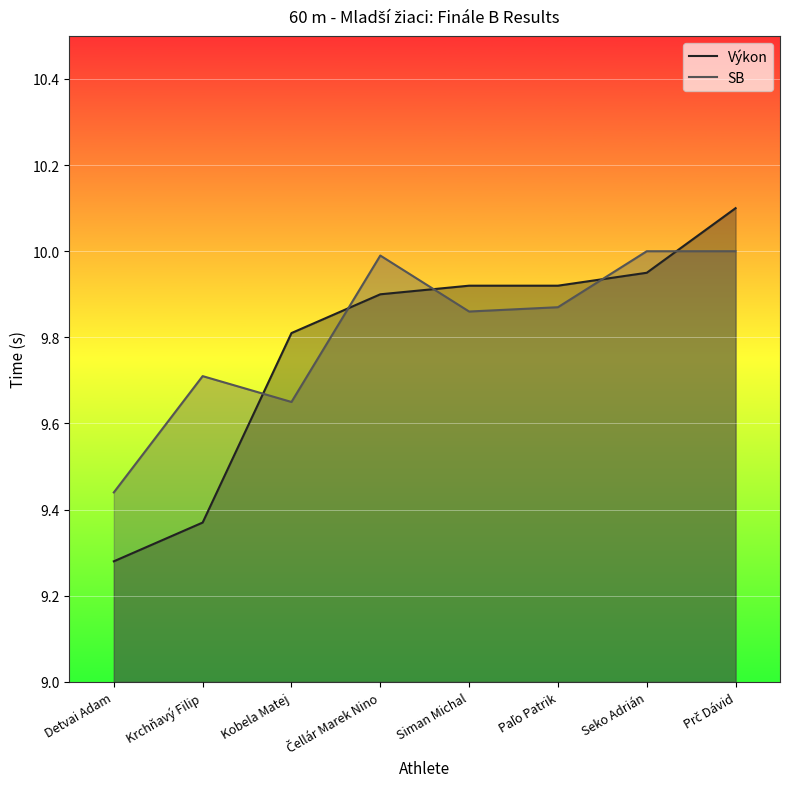

At which category is the sum across all series the highest?

Prč Dávid